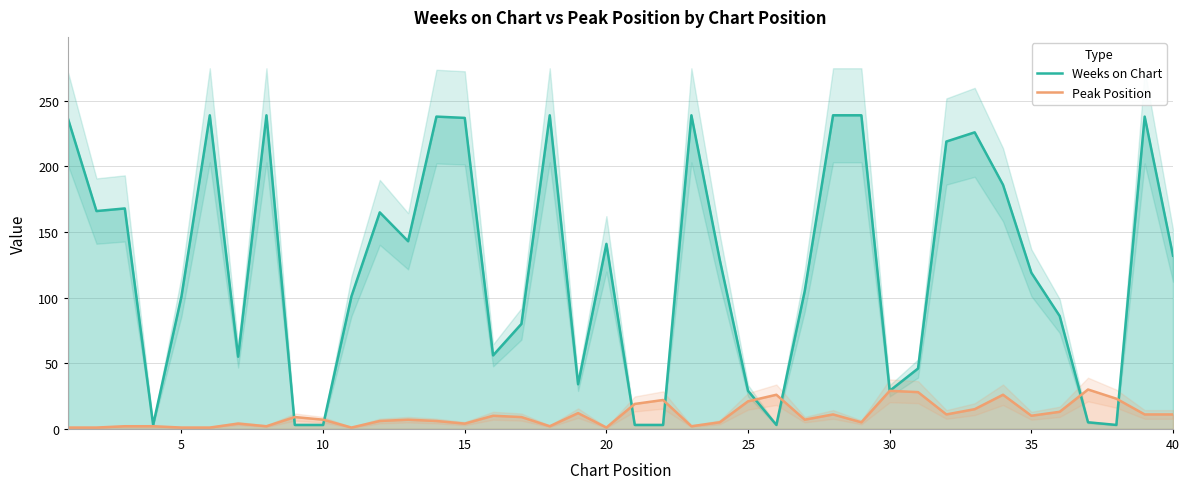

After their last crossing, which series has the higher values: Peak Position or Weeks on Chart?

Weeks on Chart